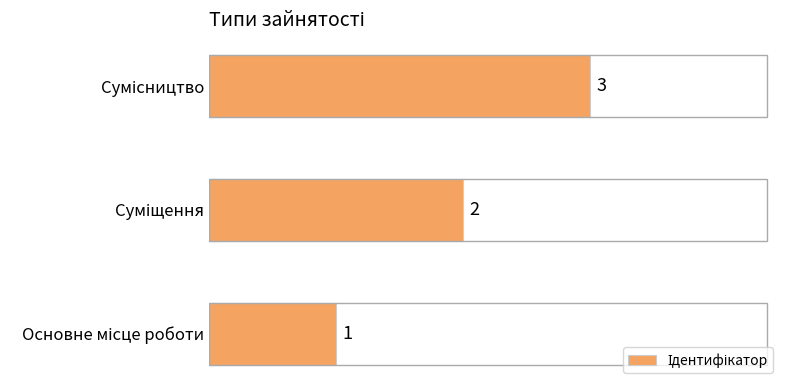

What is the sum of all values?

6